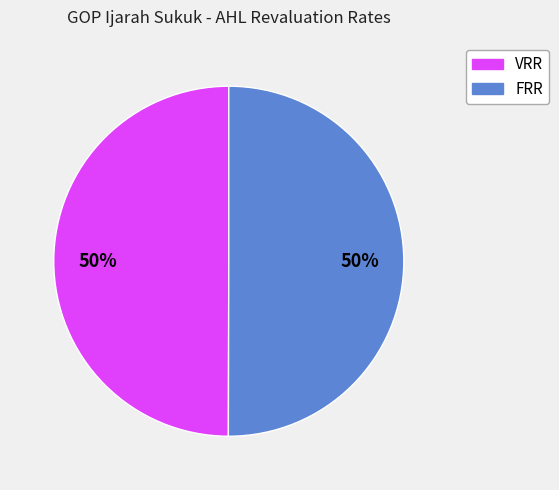

To the nearest percent, what is the average slice percentage?

50%